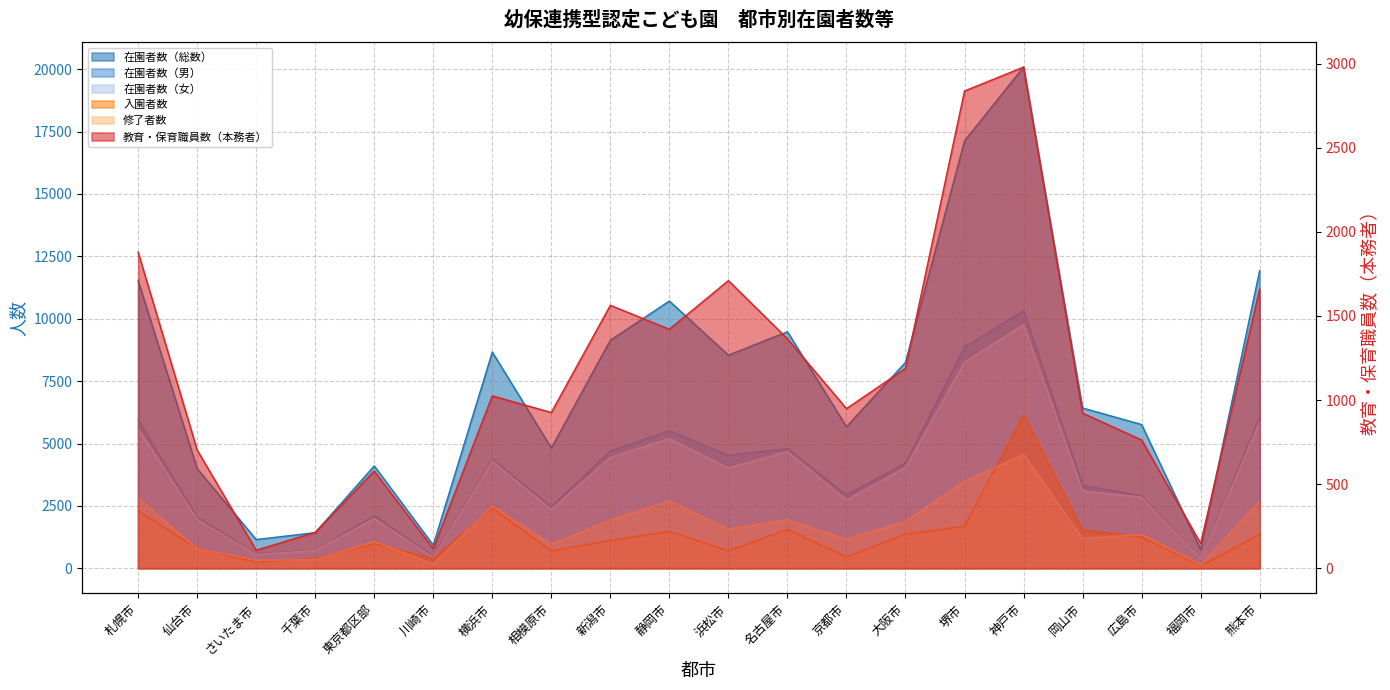

What is the difference between the 修了者数 values at 新潟市 and 大阪市?

56